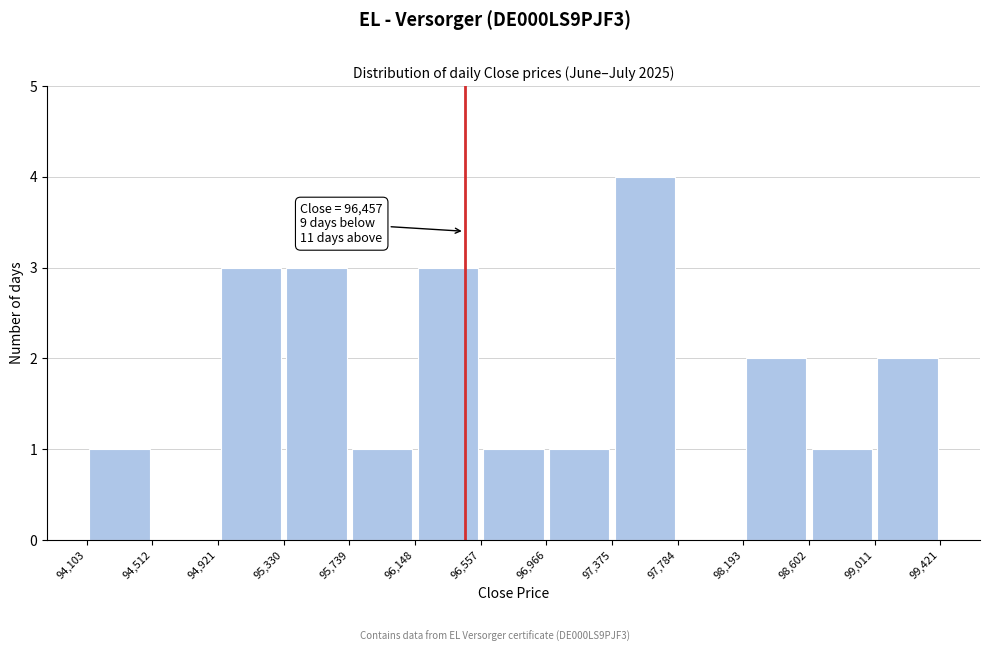

Over which range of the x-axis is the bar tallest?

97,375 to 97,784